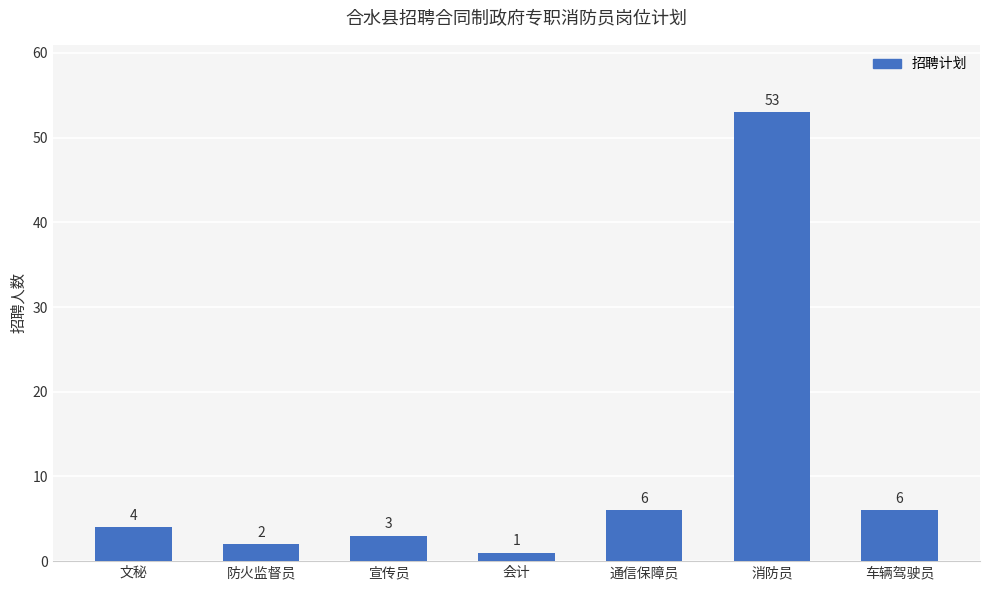

What position from the right is 消防员?

2